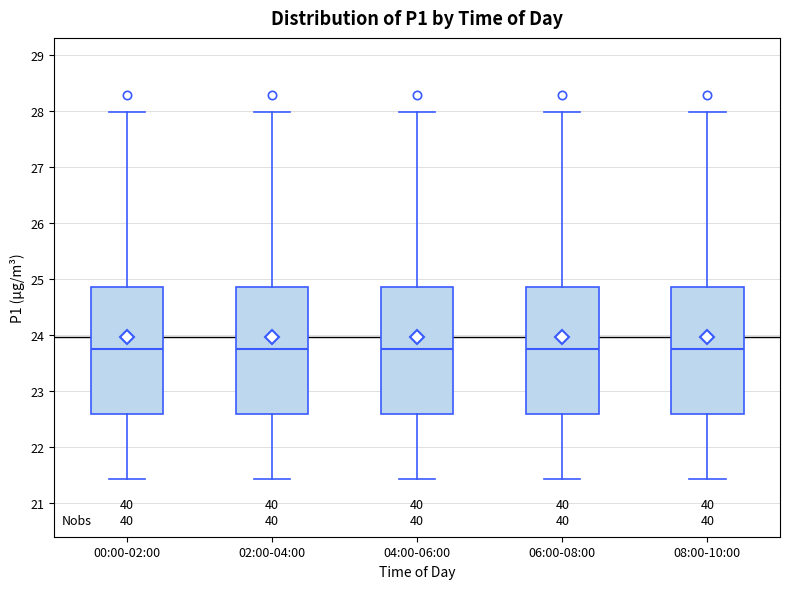

Where does the median line of the box for 02:00-04:00 sit on the y-axis? The values are not printed on the chart, so give them approximately, as read against the axis.

23.7